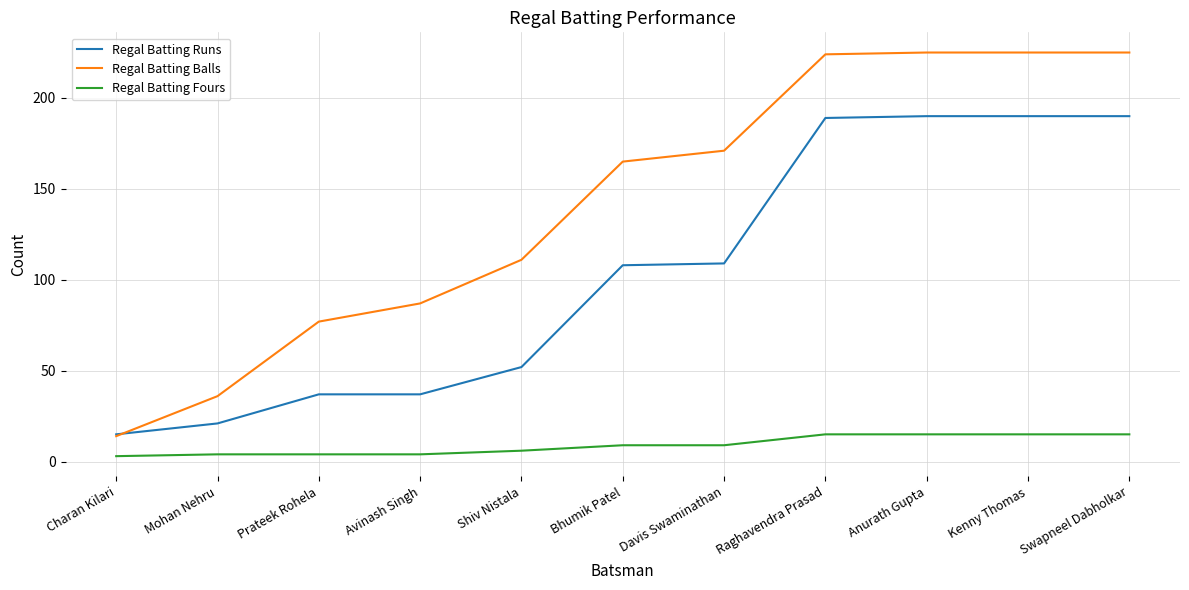

Is it true that Regal Batting Runs equals 298 at Swapneel Dabholkar?

False